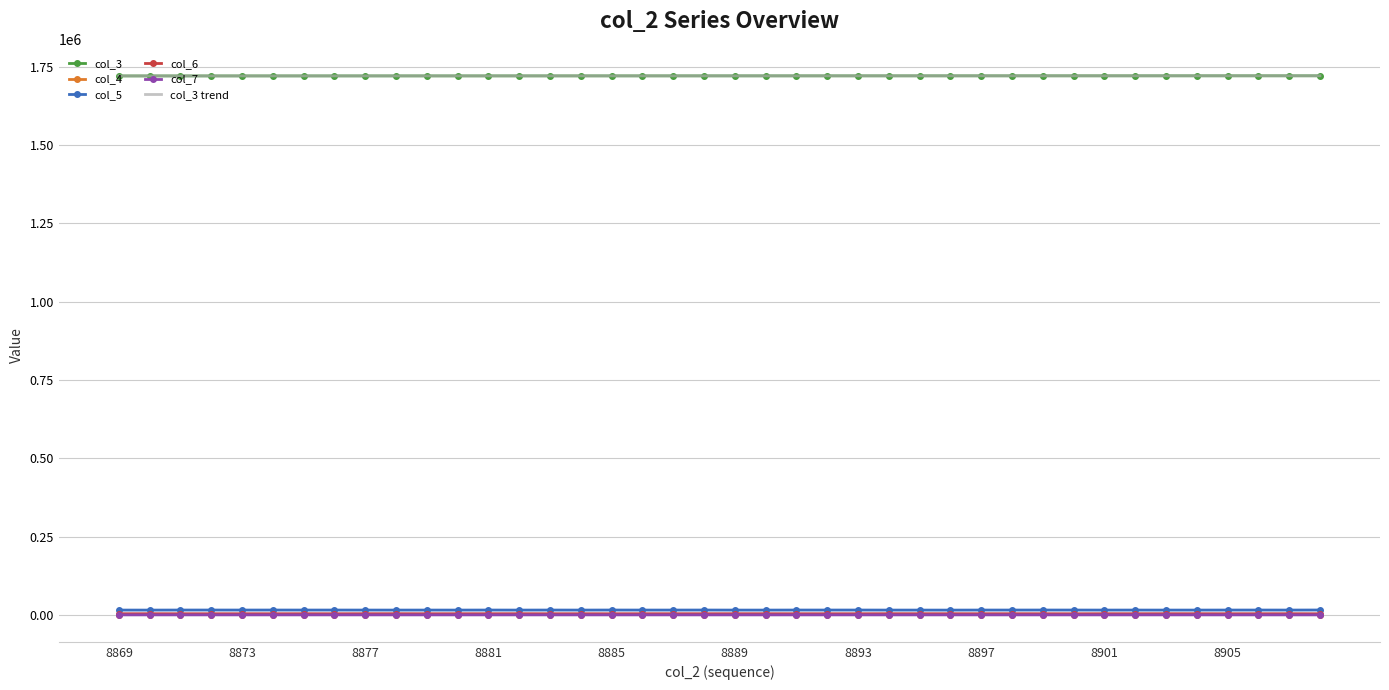

True or false: col_5 and col_3 trend intersect in this chart.

False